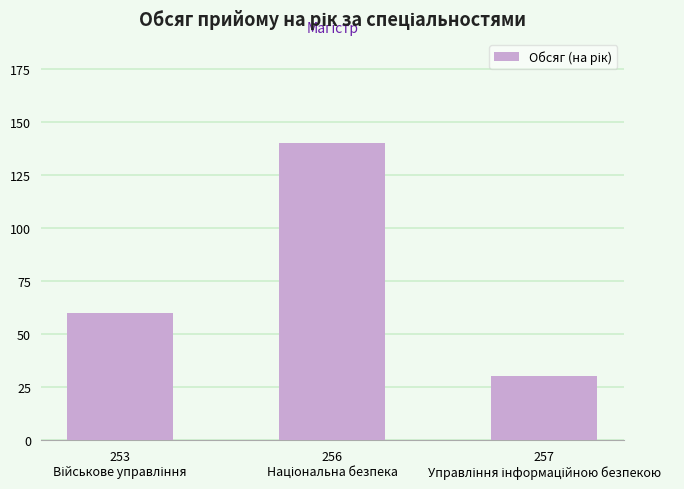

What is the minimum value shown in the chart?

30